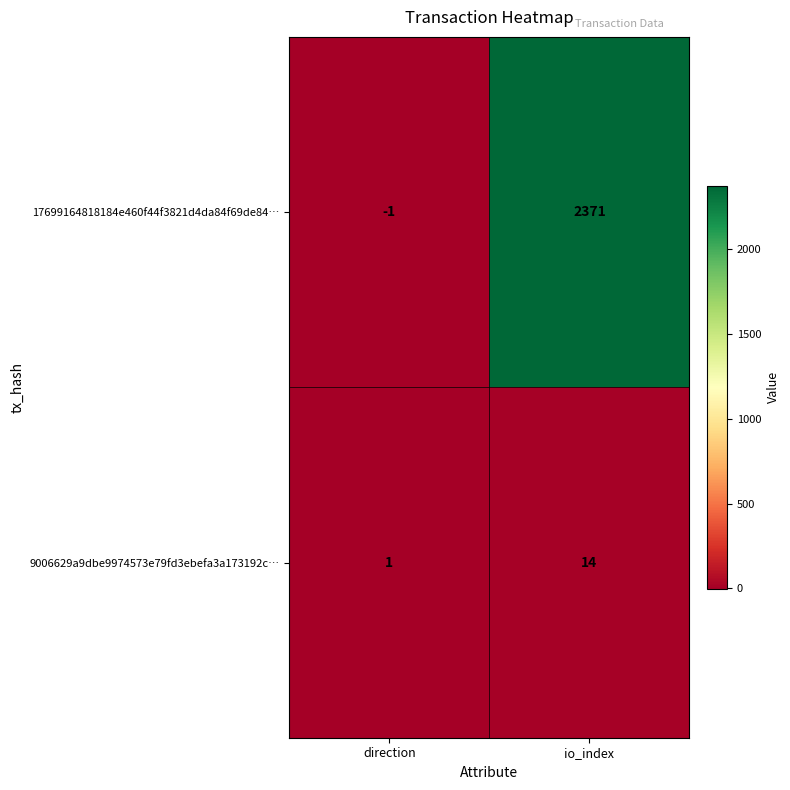

Reading left to right, extract all data points from this chart.

17699164818184e460f44f3821d4da84f69de84…: direction=-1	io_index=2371
9006629a9dbe9974573e79fd3ebefa3a173192c…: direction=1	io_index=14